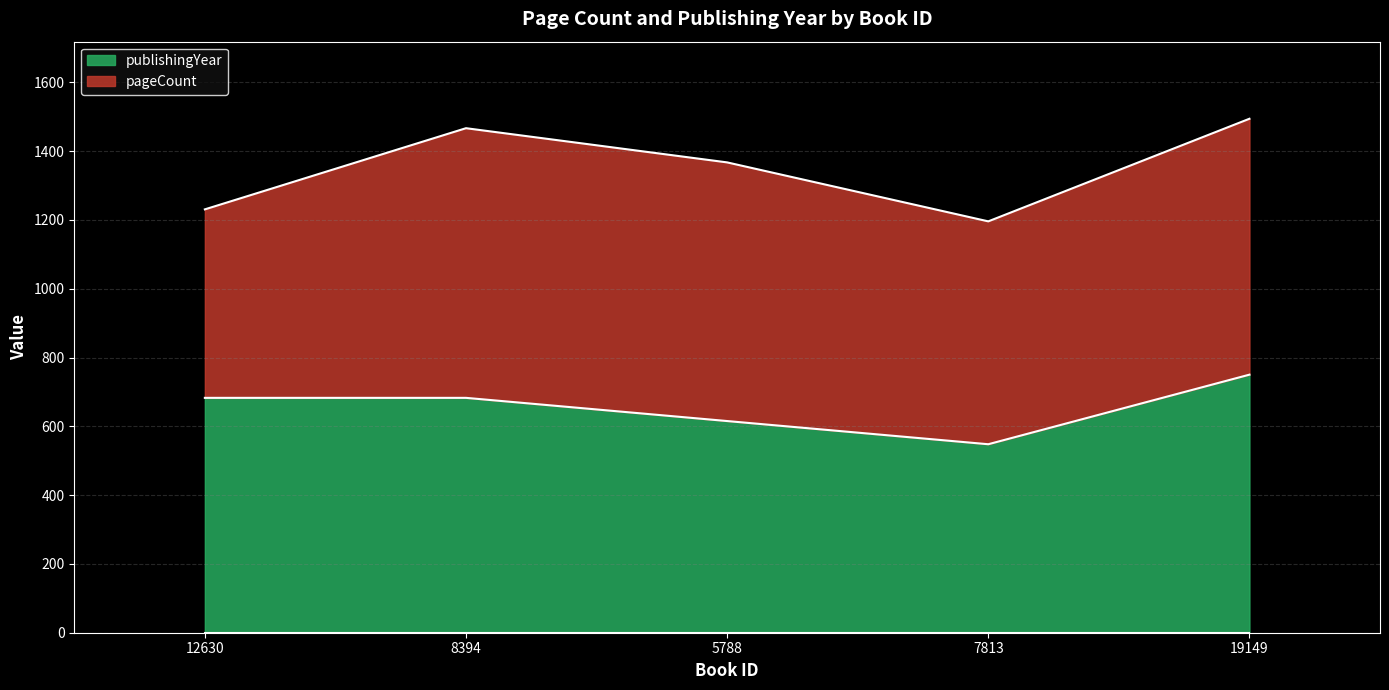

What is the ratio of the value at 19149 to the value at 8394?

1.1